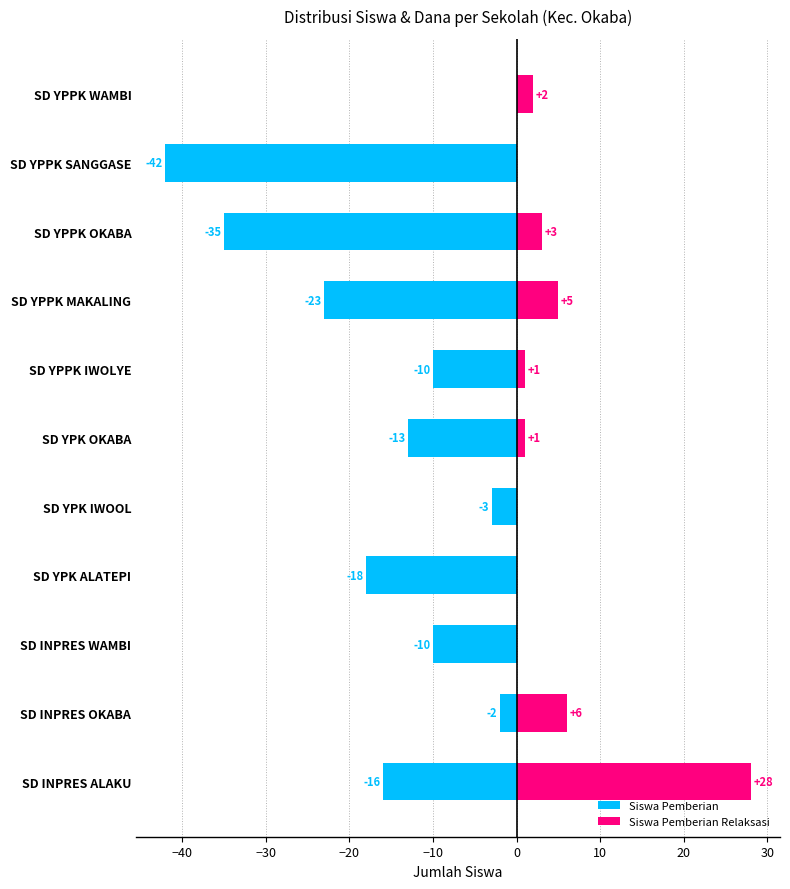

How many bars are there in total?

22